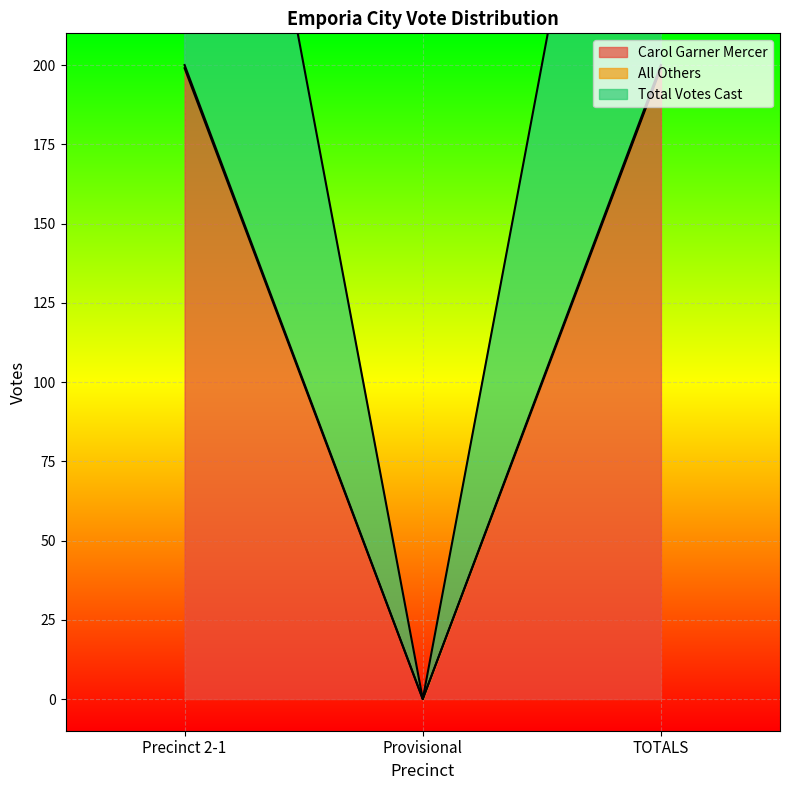

Rank the series by their maximum value, from highest to lowest.

Total Votes Cast, Carol Garner Mercer, All Others